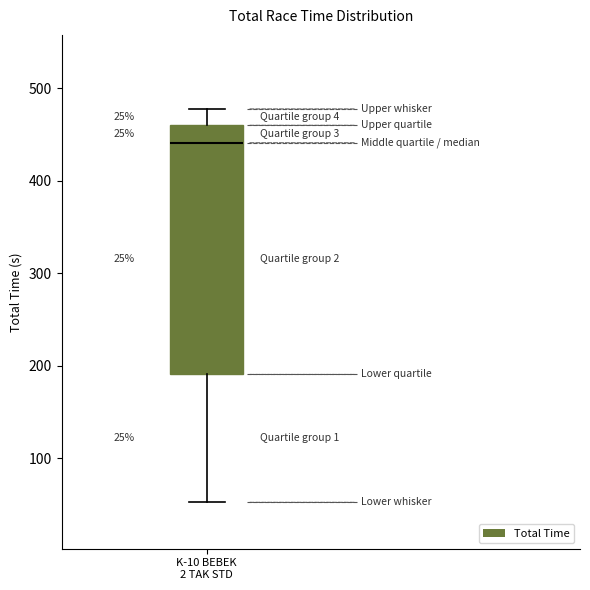

Where does the median line of the box for K-10 BEBEK 2 TAK STD sit on the y-axis? The values are not printed on the chart, so give them approximately, as read against the axis.

440